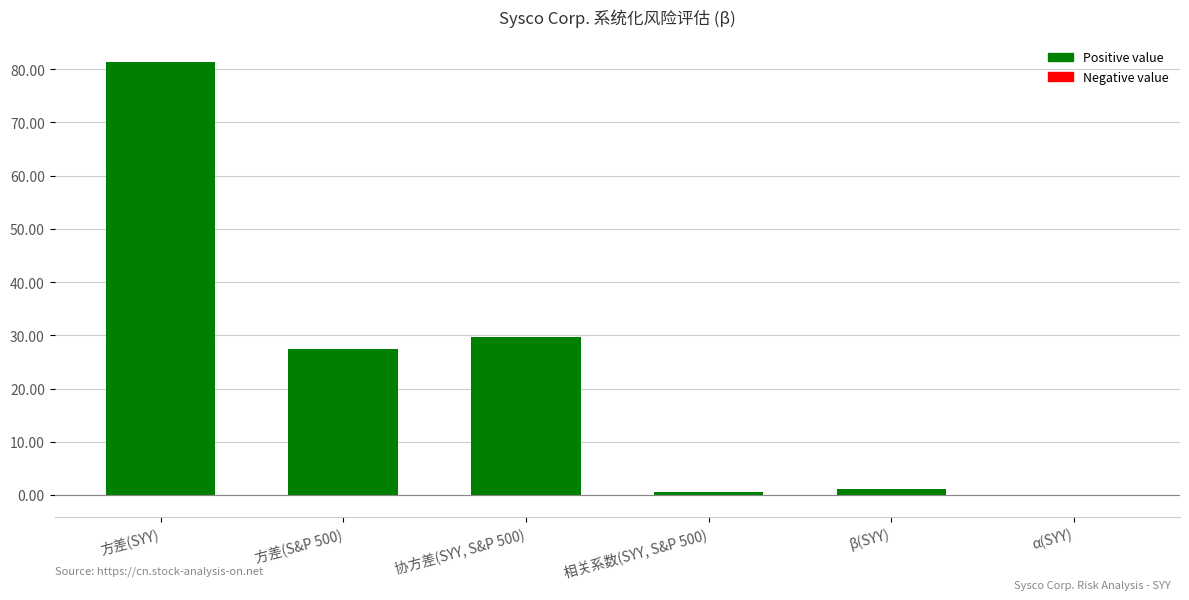

True or false: the data shows 0.6 at 相关系数(SYY, S&P 500).

True